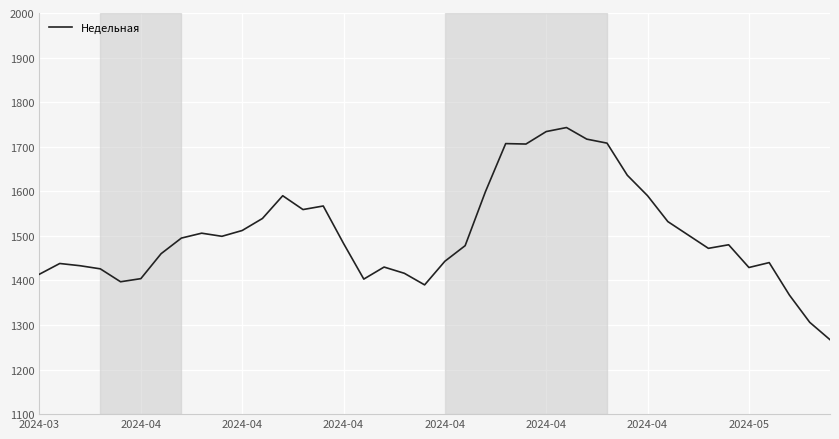

What is the greatest value displayed?

1743